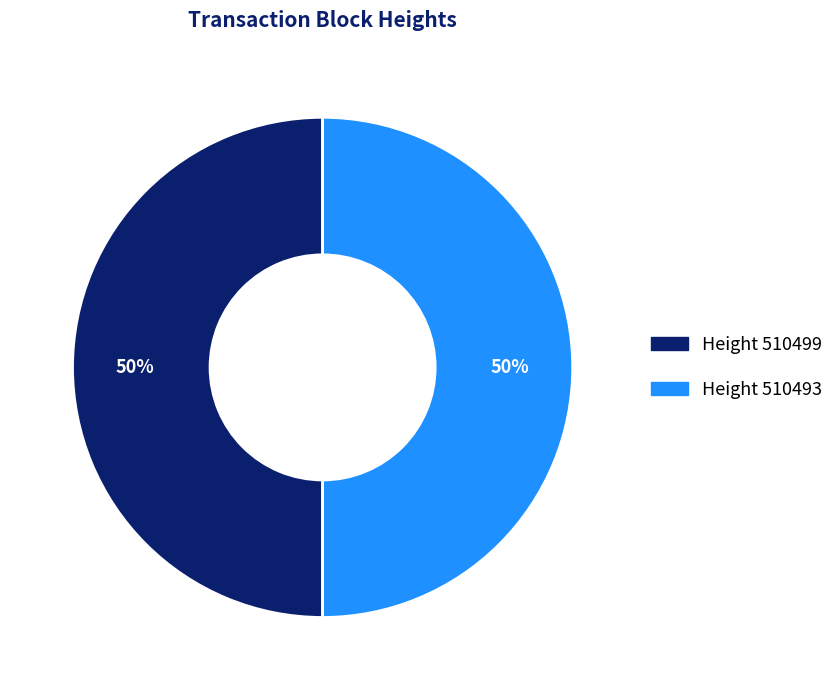

To the nearest percent, what is the average slice percentage?

50%